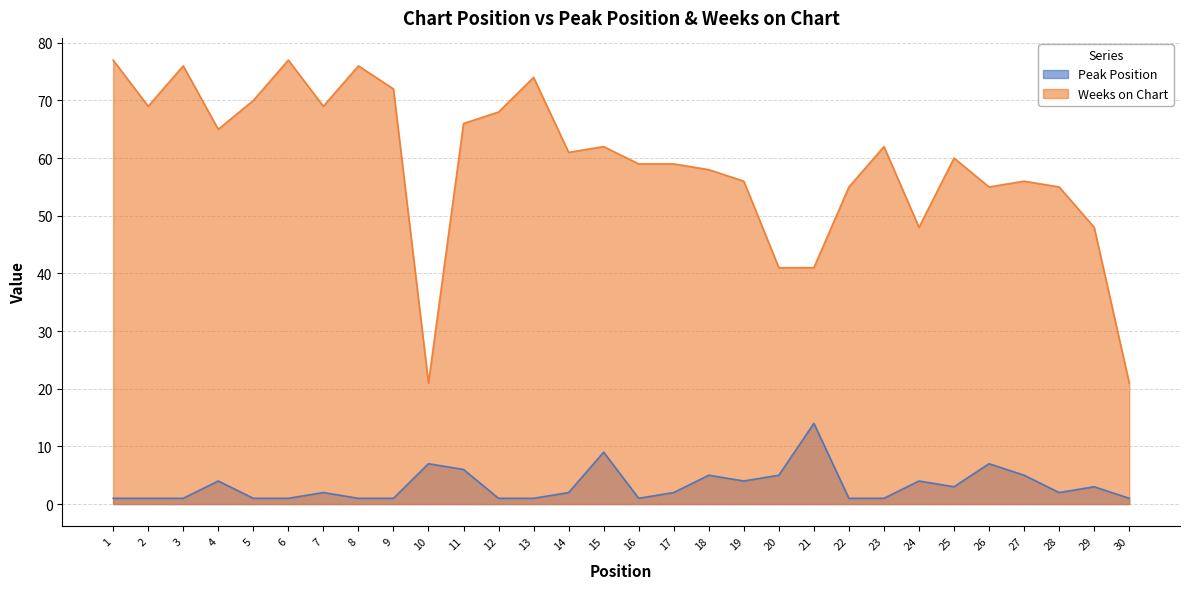

In Weeks on Chart, how many points are lower than both neighbors (excluding endpoints)?

7